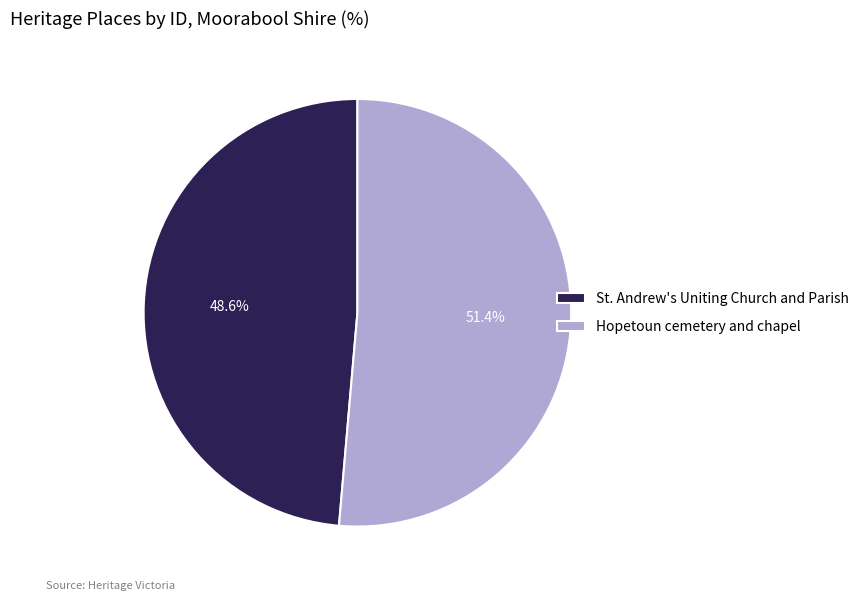

What is the ratio of the value at Hopetoun cemetery and chapel to the value at St. Andrew's Uniting Church and Parish?

1.1